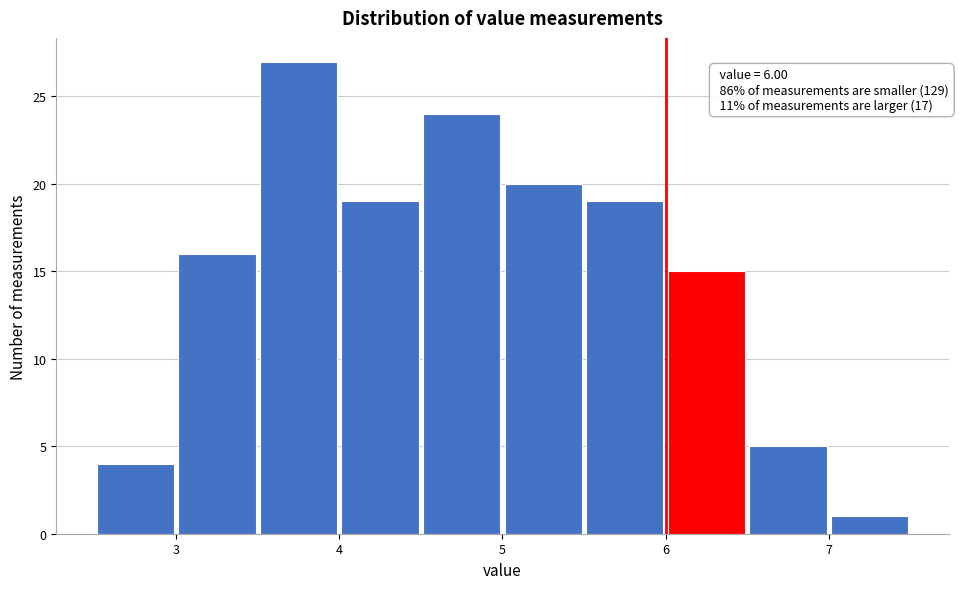

Which range on the x-axis has the tallest bar?

3.5 to 4.0